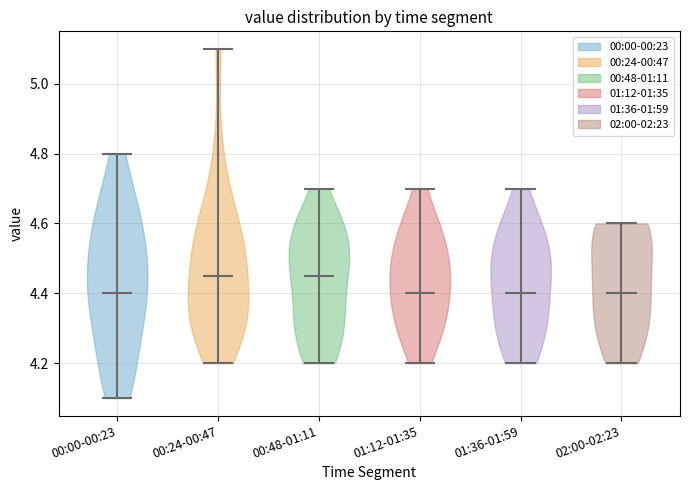

What is the lowest point the violin for 00:48-01:11 reaches on the y-axis? The values are not printed on the chart, so give them approximately, as read against the axis.

4.20